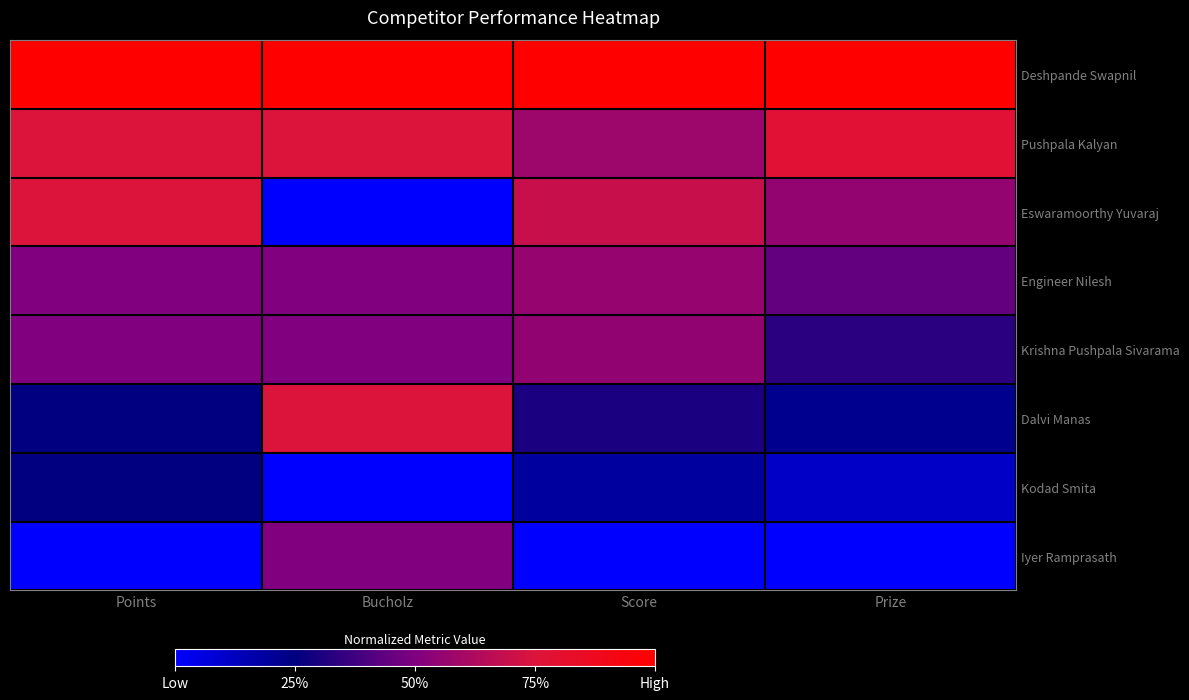

Reading left to right, extract all data points from this chart.

Deshpande Swapnil: Points=1.0	Bucholz=1.0	Score=1.0	Prize=1.0
Pushpala Kalyan: Points=0.8	Bucholz=0.8	Score=0.6	Prize=0.8
Eswaramoorthy Yuvaraj: Points=0.8	Bucholz=0.0	Score=0.7	Prize=0.6
Engineer Nilesh: Points=0.5	Bucholz=0.5	Score=0.6	Prize=0.4
Krishna Pushpala Sivarama: Points=0.5	Bucholz=0.5	Score=0.5	Prize=0.3
Dalvi Manas: Points=0.2	Bucholz=0.8	Score=0.3	Prize=0.2
Kodad Smita: Points=0.2	Bucholz=0.0	Score=0.2	Prize=0.1
Iyer Ramprasath: Points=0.0	Bucholz=0.5	Score=0.0	Prize=0.0